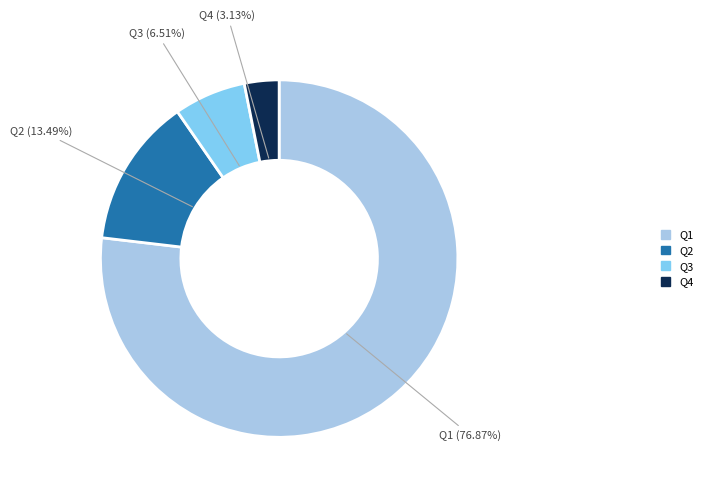

The Q2 slice represents 13% of the pie. True or false?

True